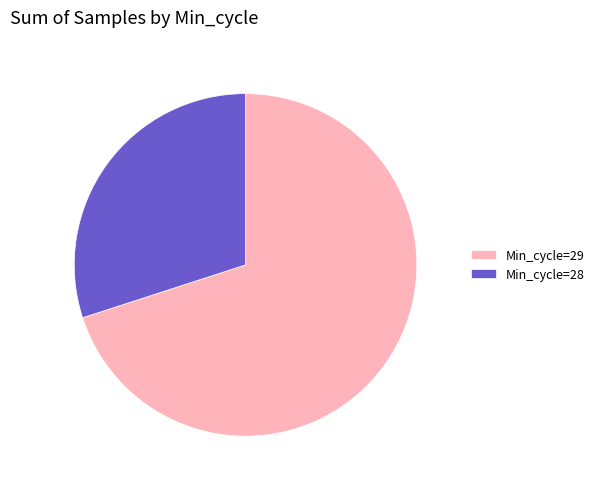

The Min_cycle=29 slice represents 70% of the pie. True or false?

True